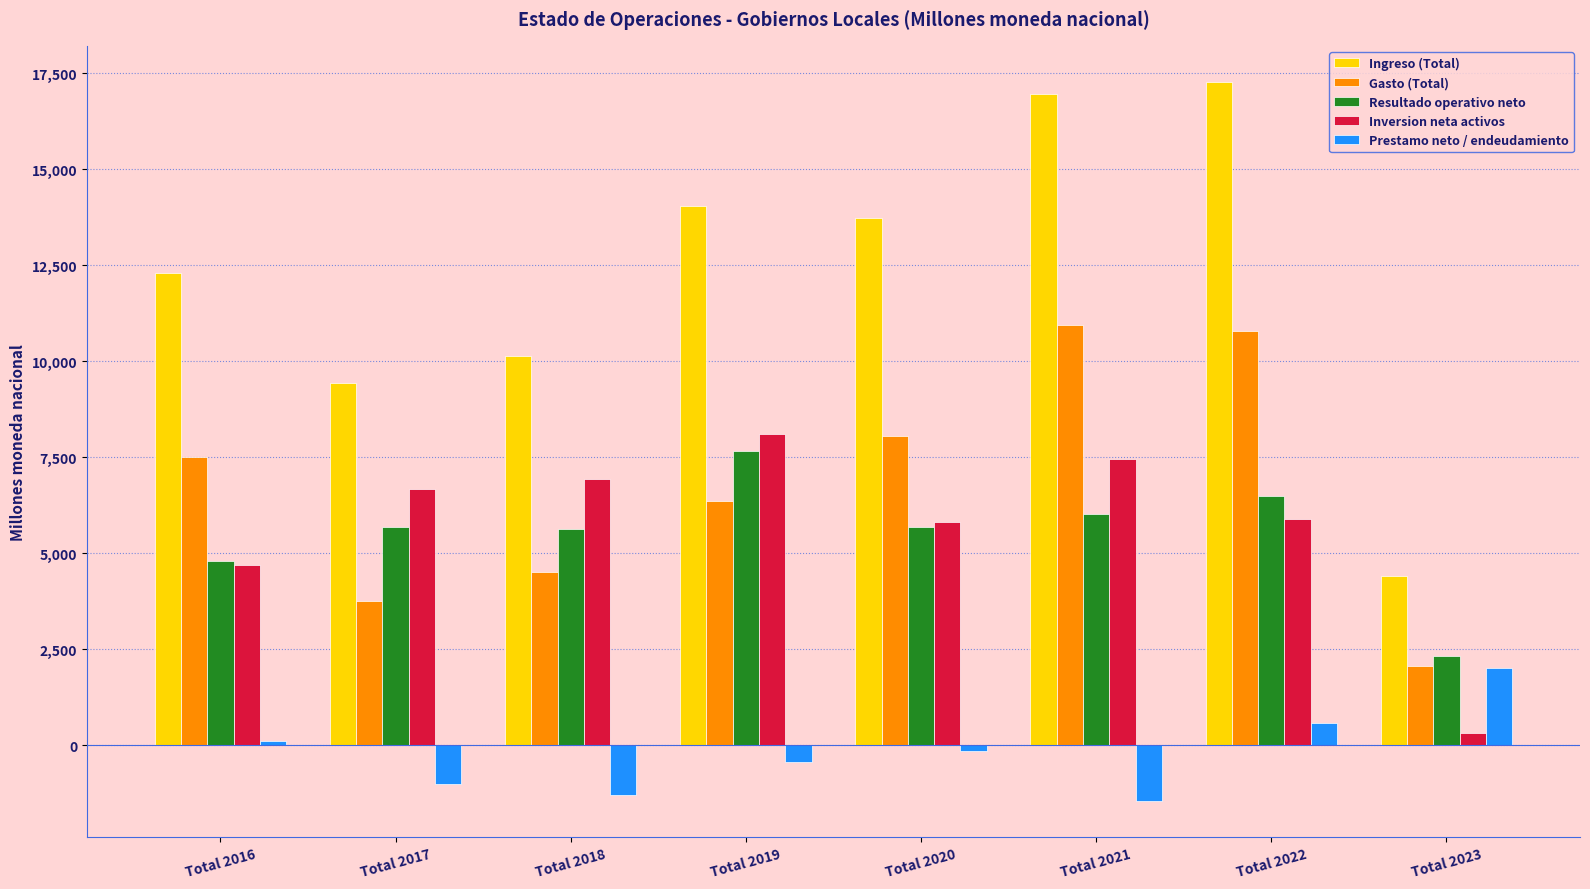

True or false: Inversion neta activos has a value of 7558.8 at Total 2016.

False